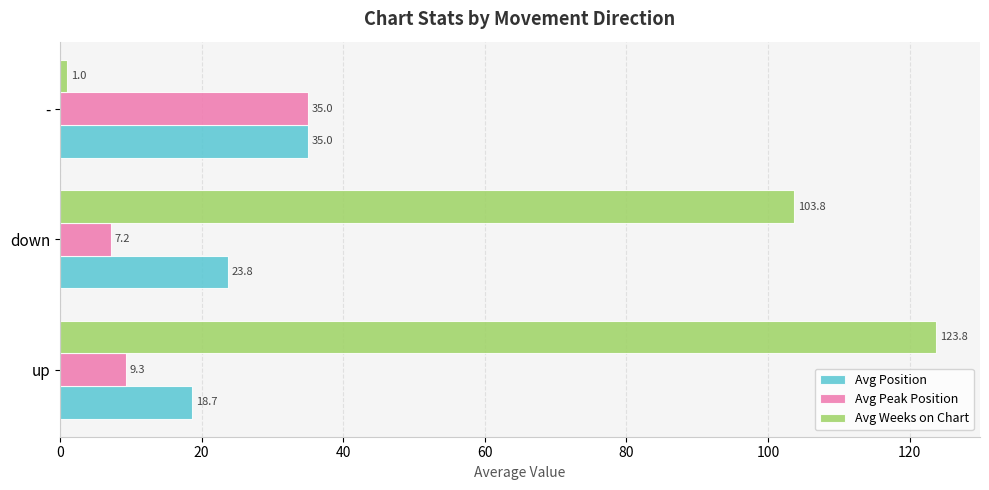

Which category has the lowest value across all series?

-